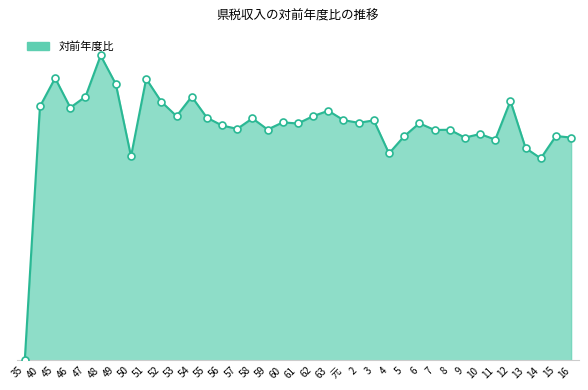

Approximately how many times larger is the value at 10 compared to 55?

0.9